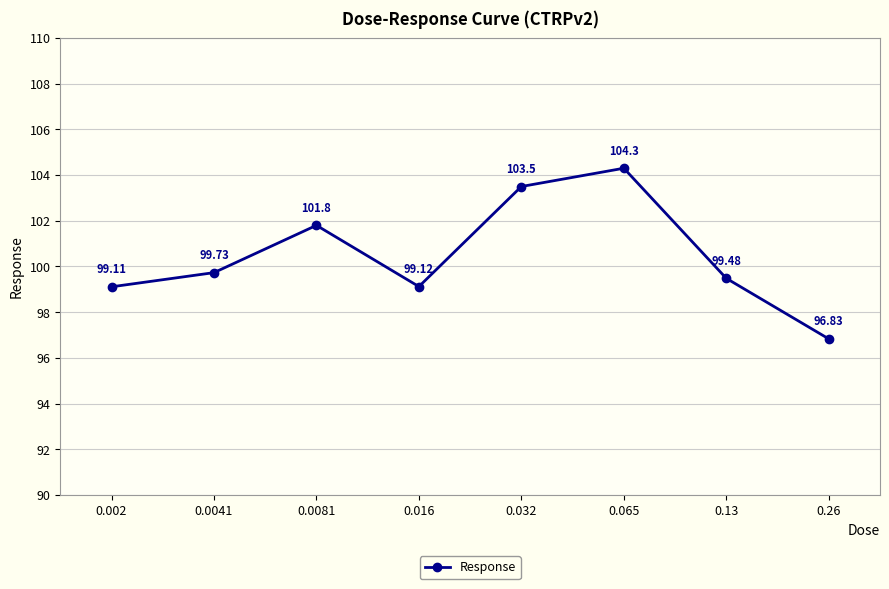

Reading left to right, extract all data points from this chart.

99.1	99.7	101.8	99.1	103.5	104.3	99.5	96.8